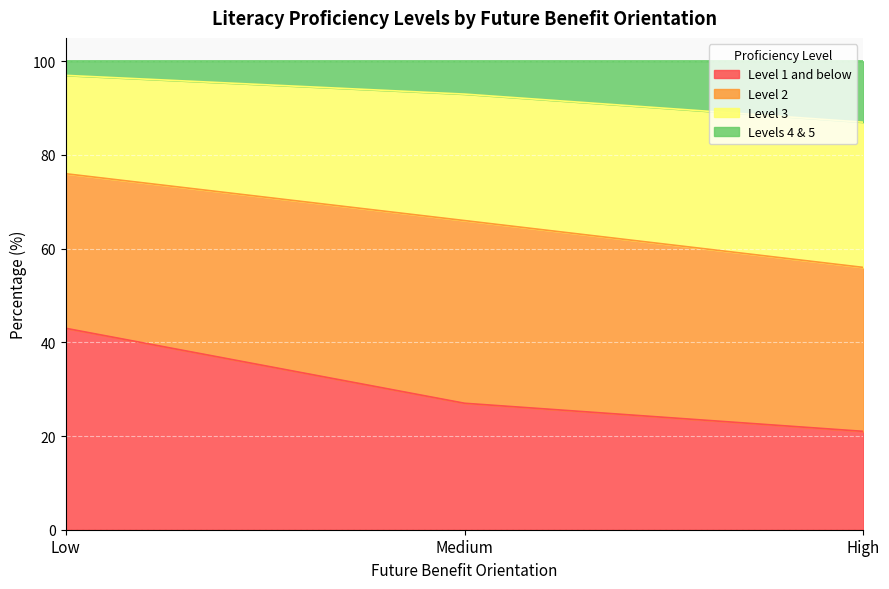

What is the label of the 1st point from the left?

Low